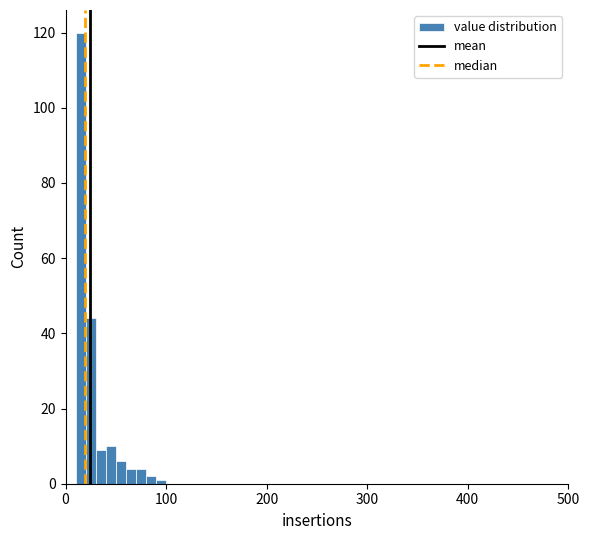

Read against the x-axis, roughly where is the centre of the tallest bar?

20